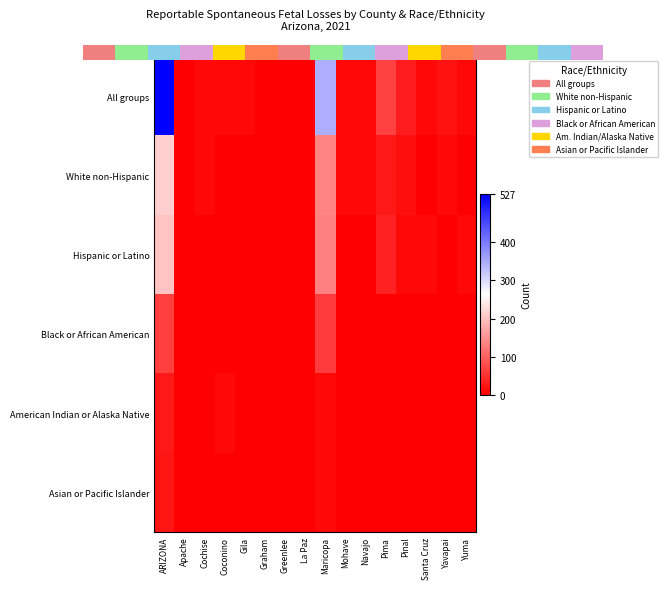

What is the difference between the row_0 values at Pima and Yavapai?

48